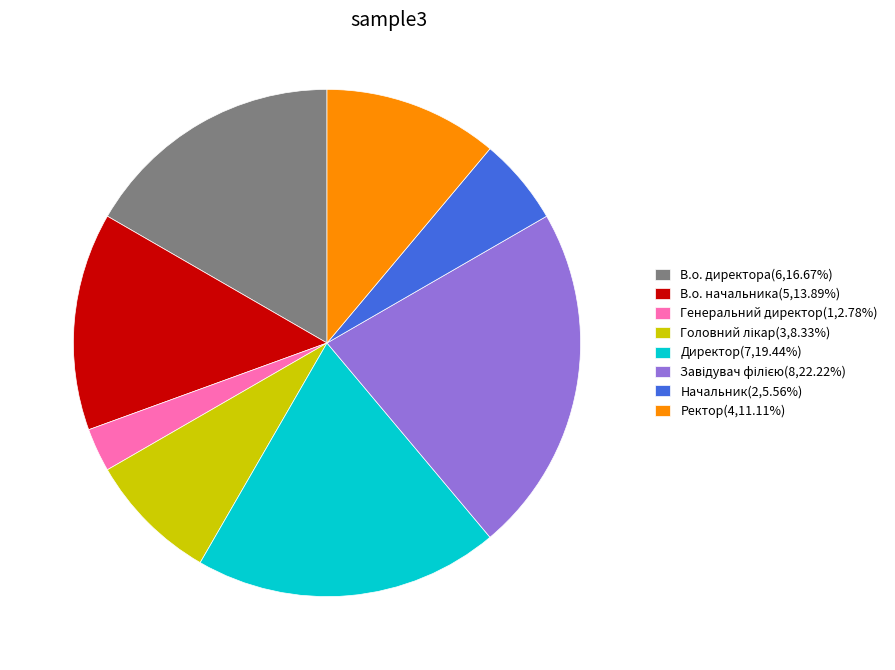

Count the number of slices in the pie.

8